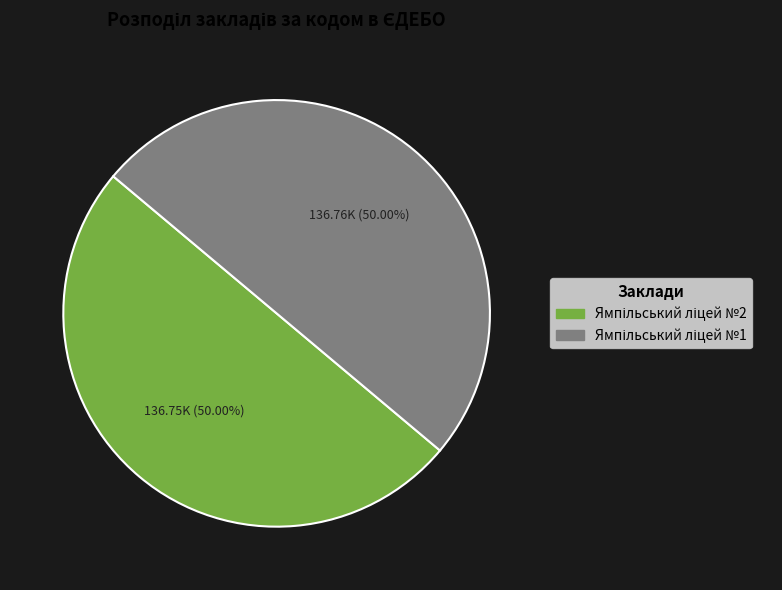

What percentage is the Ямпільський ліцей №2 slice, to the nearest percent?

50%